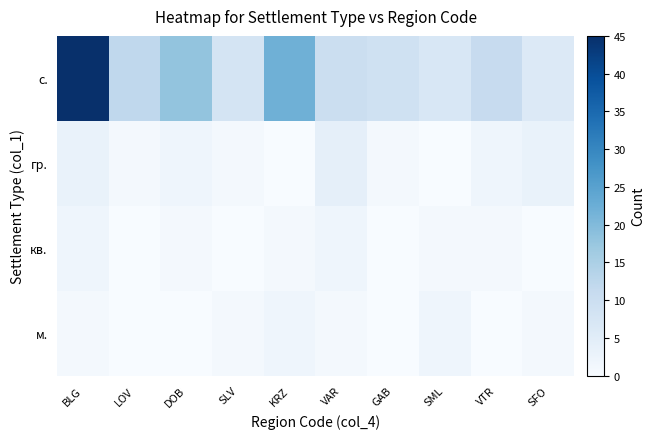

At which category is the sum across all series the highest?

BLG